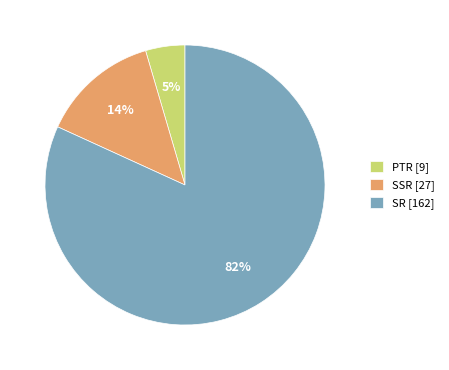

To the nearest percent, what is the combined percentage of SR and PTR?

86%